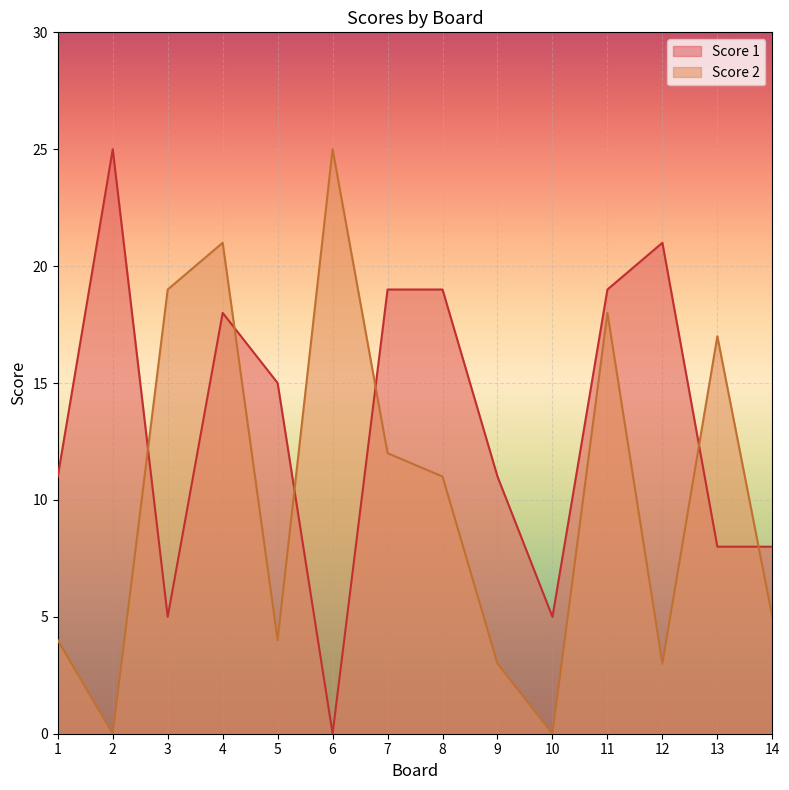

Which series ends up on top after the final intersection of Score 2 and Score 1?

Score 1